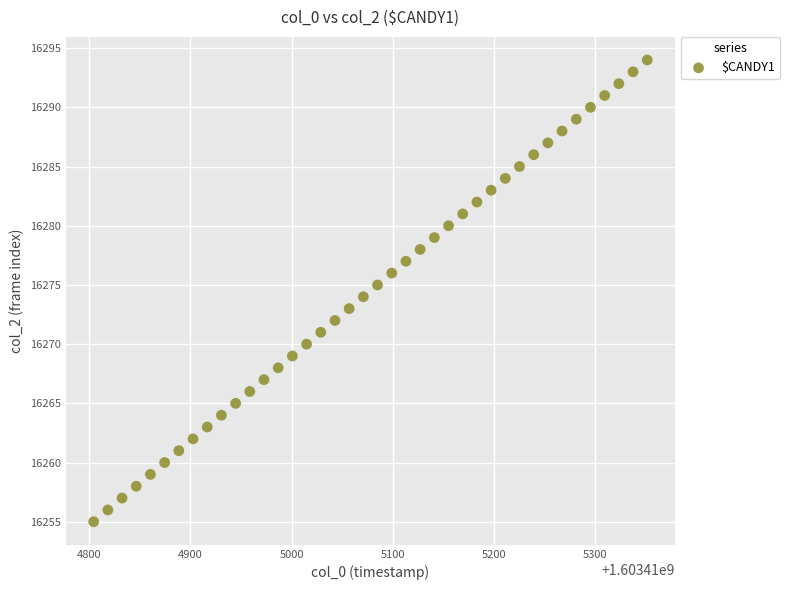

What is the range of Y values (max minus min)?

39